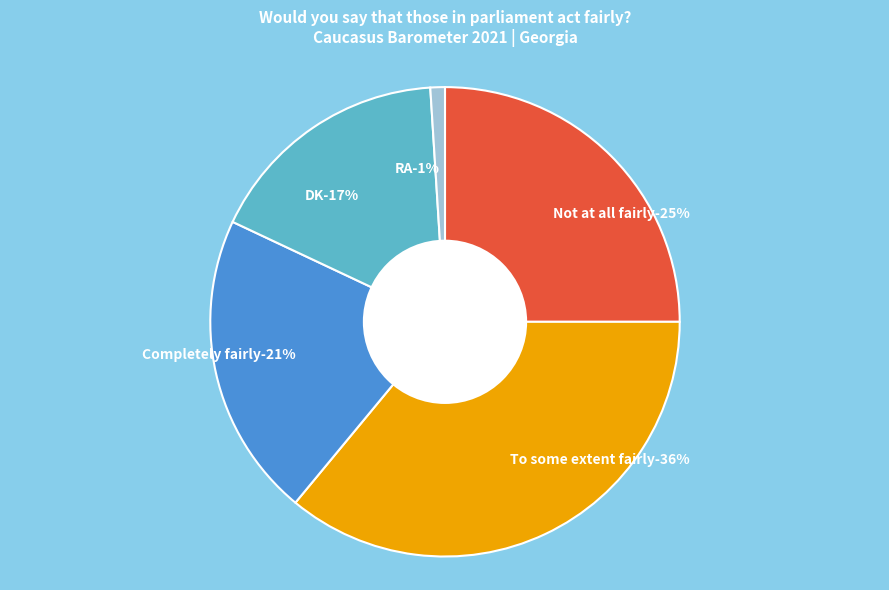

What is the change in value from To some extent fairly to Completely fairly?

-15